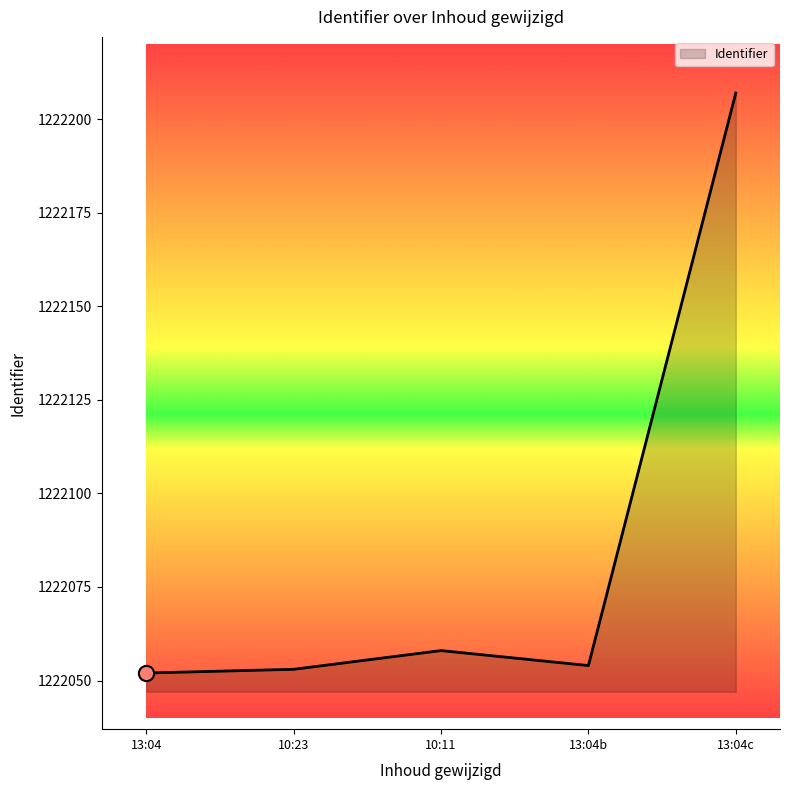

What is the change in value from 10:23 to 10:11?

+5